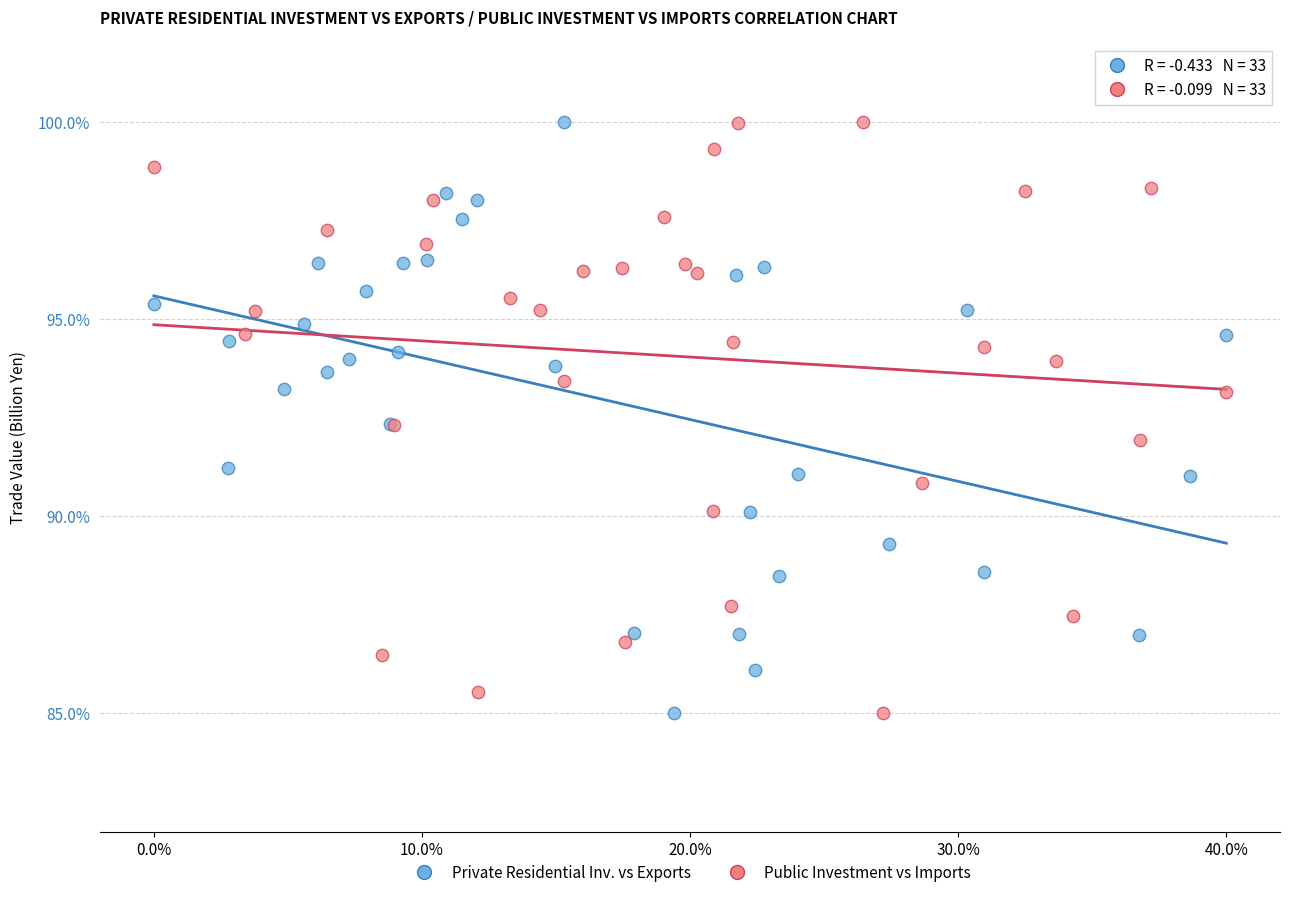

What are all the series names shown in the legend?

Private Residential Inv. vs Exports, Public Investment vs Imports